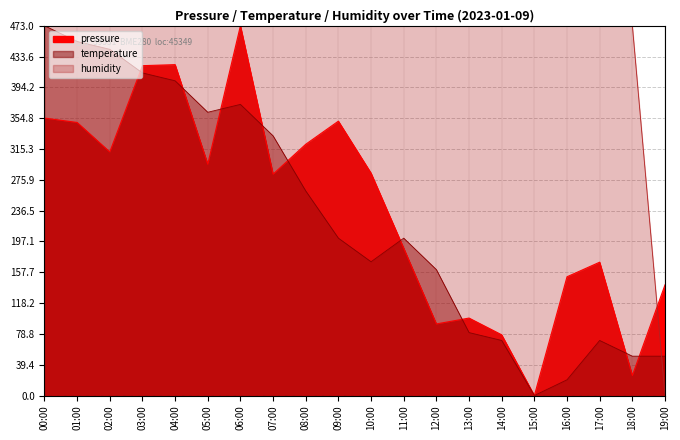

What is the difference between the highest and lowest values at 08:00?

211.3